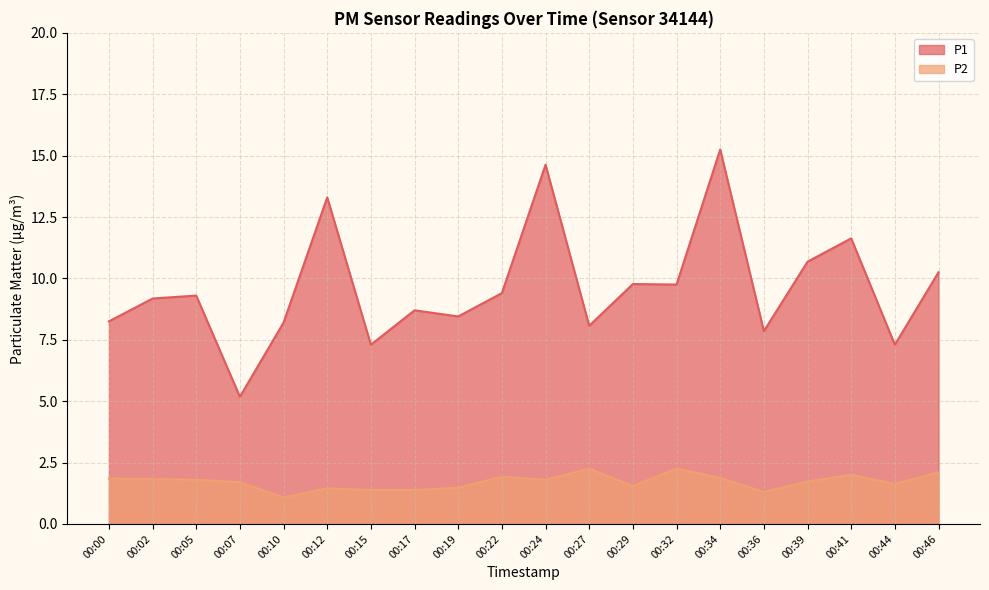

Reading left to right, extract all data points from this chart.

P1: 00:00=8.2	00:02=9.2	00:05=9.3	00:07=5.2	00:10=8.2	00:12=13.3	00:15=7.3	00:17=8.7	00:19=8.4	00:22=9.4	00:24=14.6	00:27=8.1	00:29=9.8	00:32=9.8	00:34=15.2	00:36=7.8	00:39=10.7	00:41=11.6	00:44=7.3	00:46=10.2
P2: 00:00=1.9	00:02=1.8	00:05=1.8	00:07=1.7	00:10=1.1	00:12=1.4	00:15=1.4	00:17=1.4	00:19=1.5	00:22=1.9	00:24=1.8	00:27=2.2	00:29=1.6	00:32=2.2	00:34=1.9	00:36=1.3	00:39=1.7	00:41=2.0	00:44=1.6	00:46=2.1